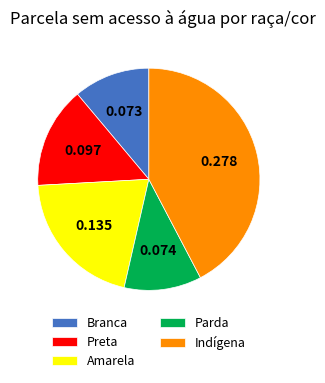

What is the largest slice in the pie chart?

Indígena